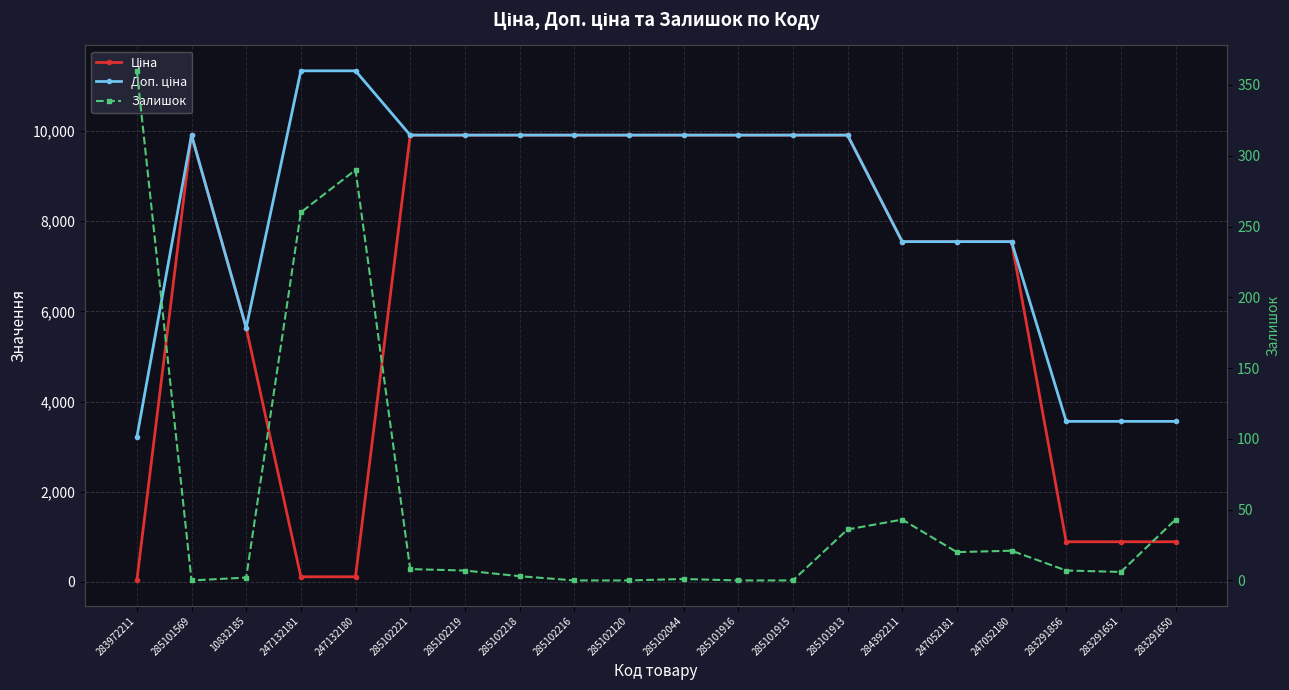

What is the minimum value for Ціна?

32.0